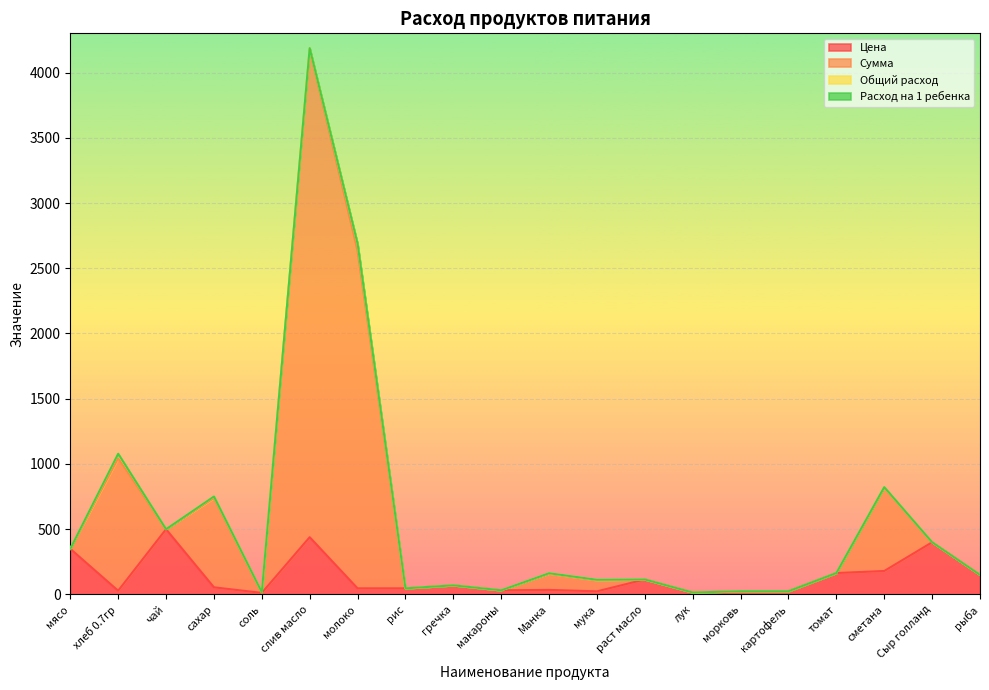

Does the chart display data point markers on the line(s)?

No